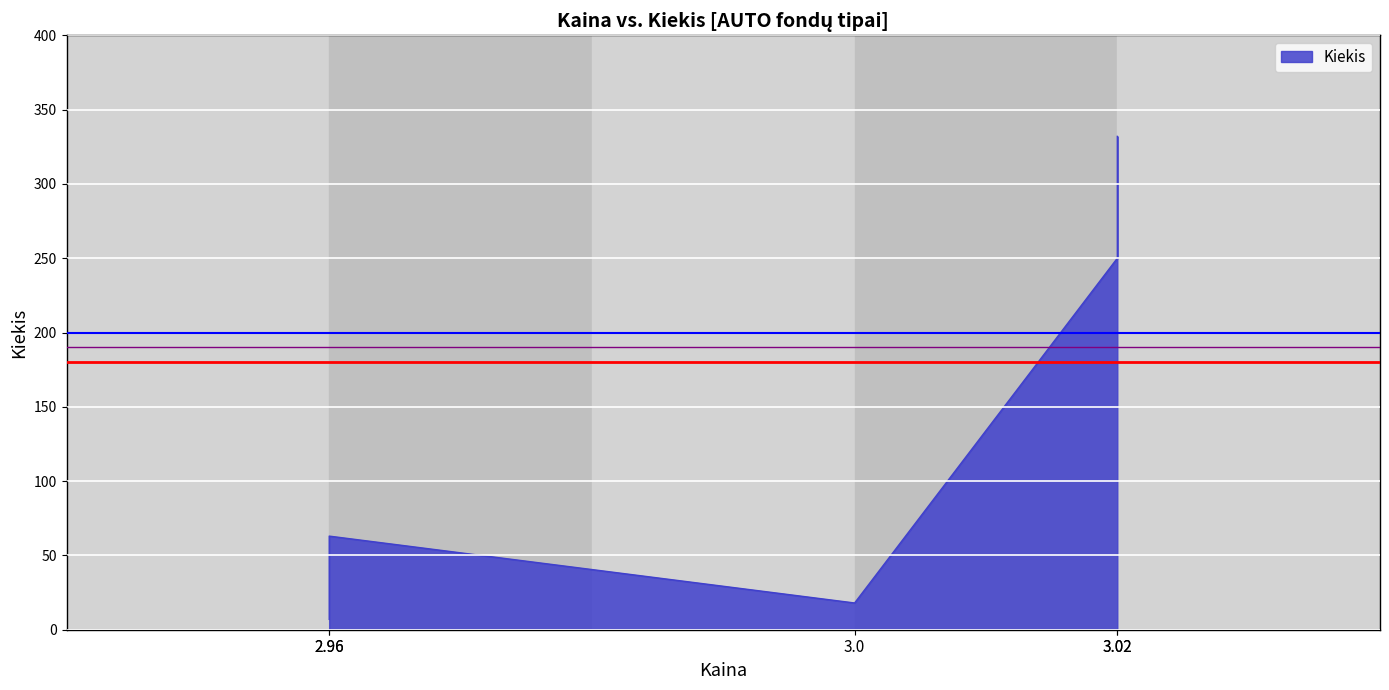

Count the number of data series in this chart.

1